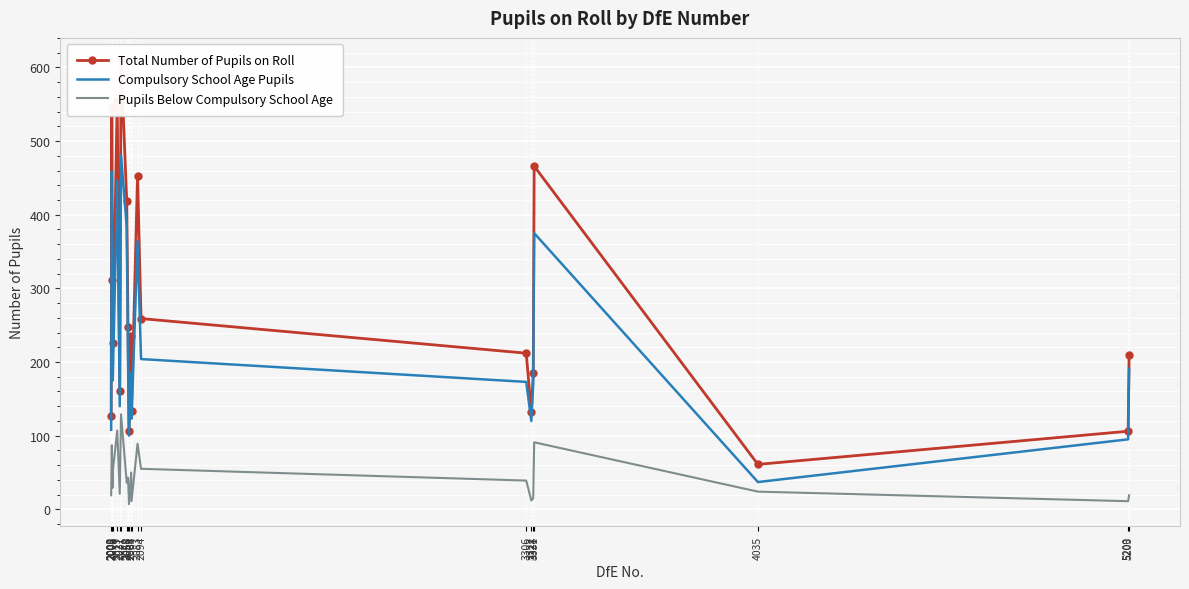

Rank the categories by Pupils Below Compulsory School Age value from lowest to highest.

2056, 2064, 5200, 3322, 3328, 2000, 5203, 2027, 4035, 2004, 2049, 3306, 2053, 2063, 2005, 2094, 2002, 2083, 3331, 2019, 2031